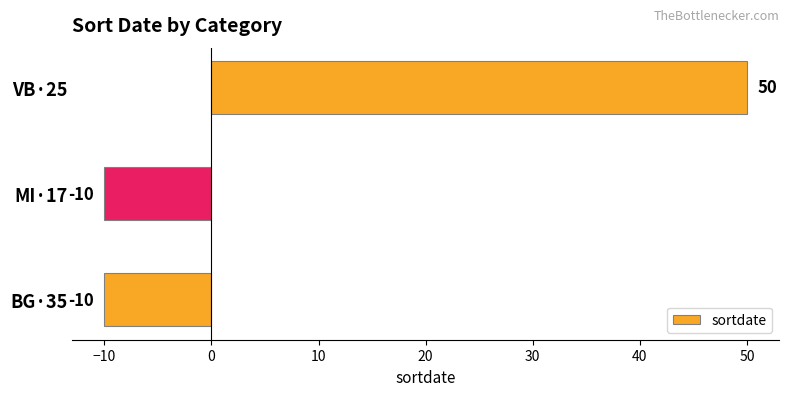

Between VB·25 and BG·35, which is larger?

VB·25